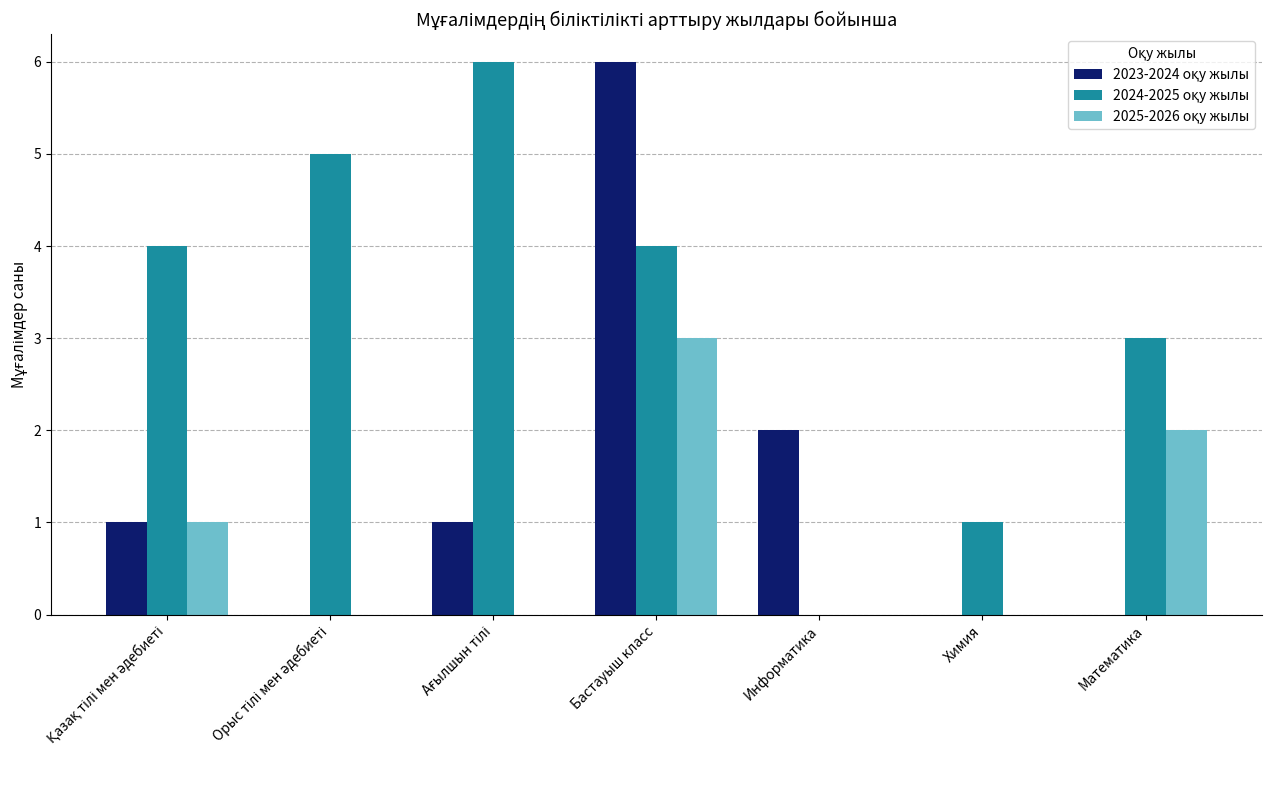

At which category is the sum across all series the highest?

Бастауыш класс